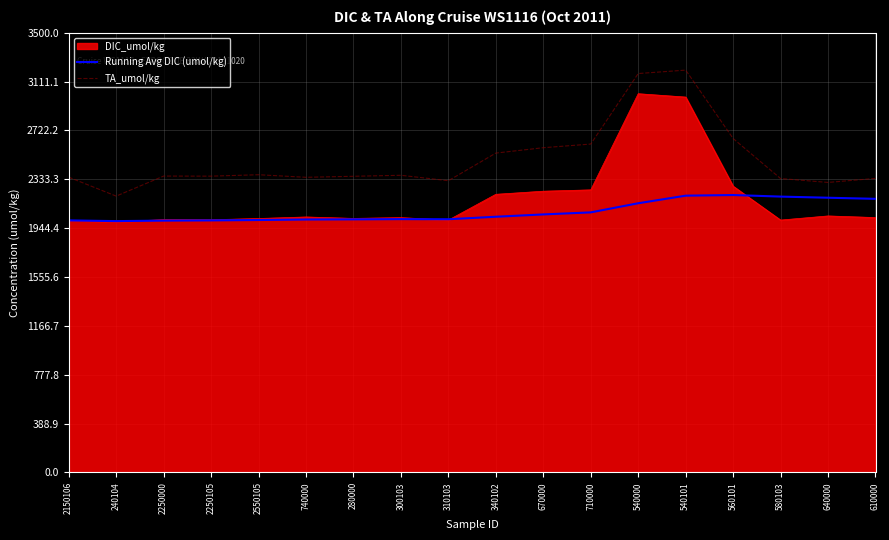

Where is the first local minimum for TA_umol/kg?

240104